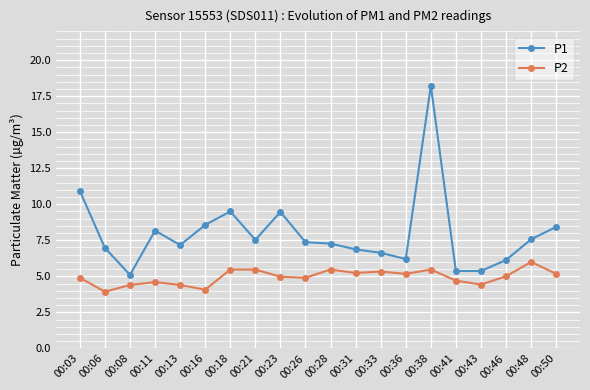

What is the smallest value displayed?

3.9